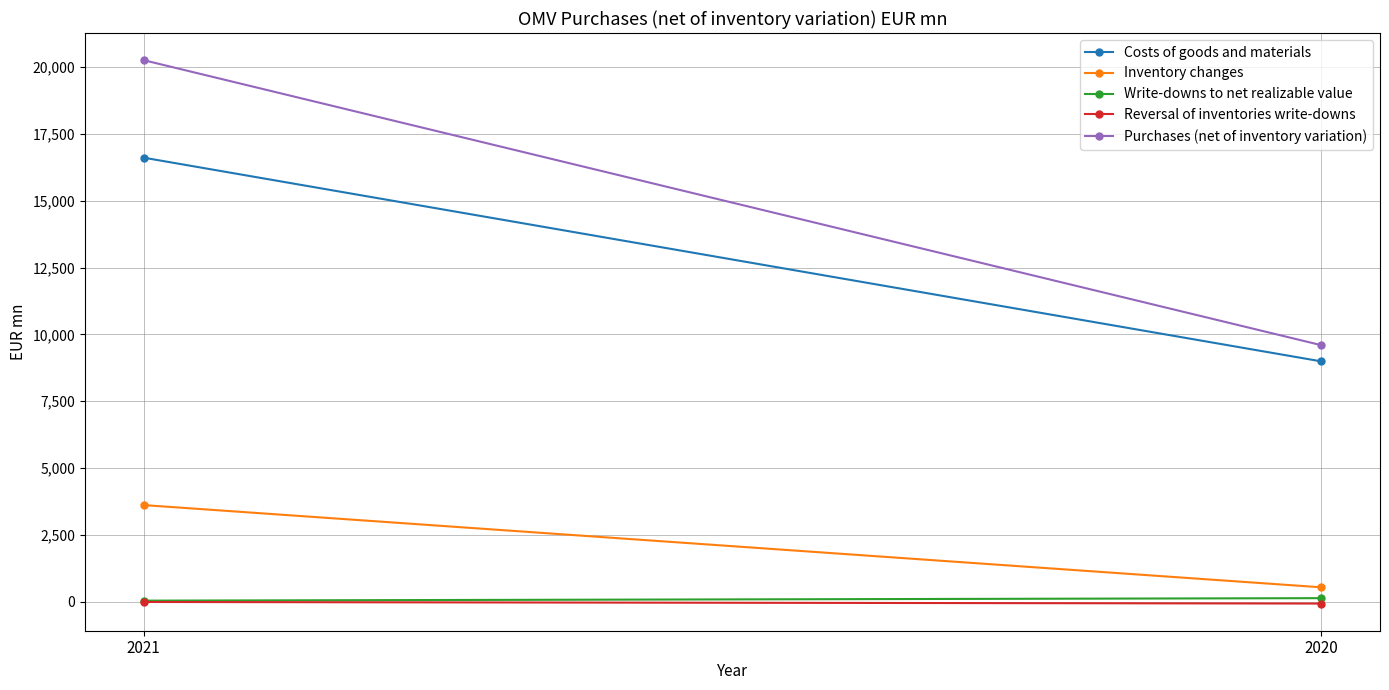

What is the difference between the Reversal of inventories write-downs values at 2020 and 2021?

59